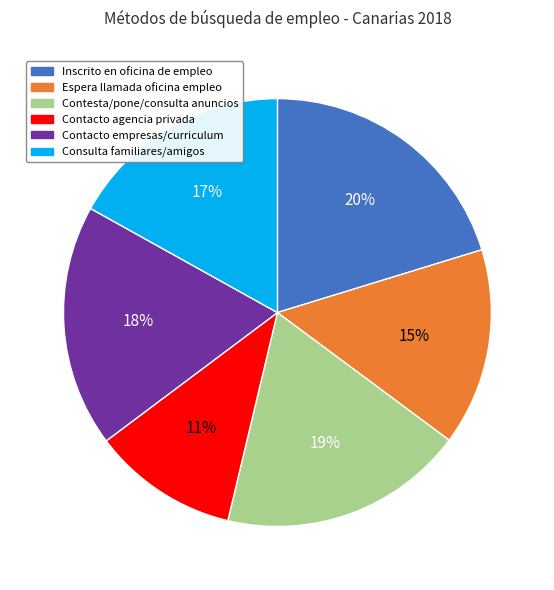

How many slices are in this pie chart?

6